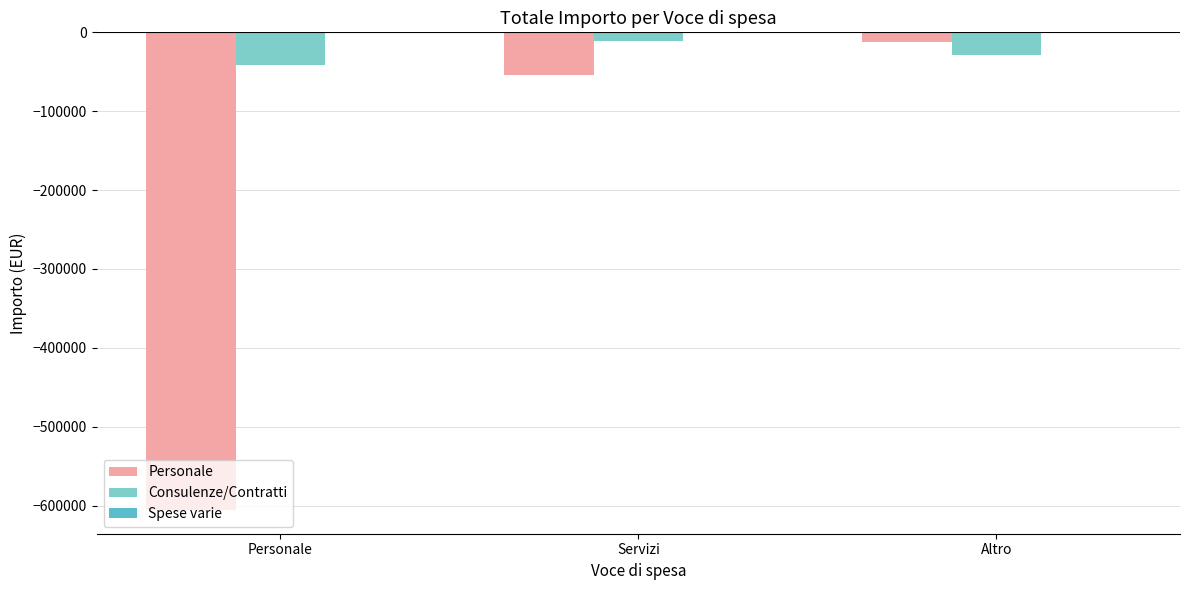

What is the difference between the highest and lowest values at Servizi?

53396.7